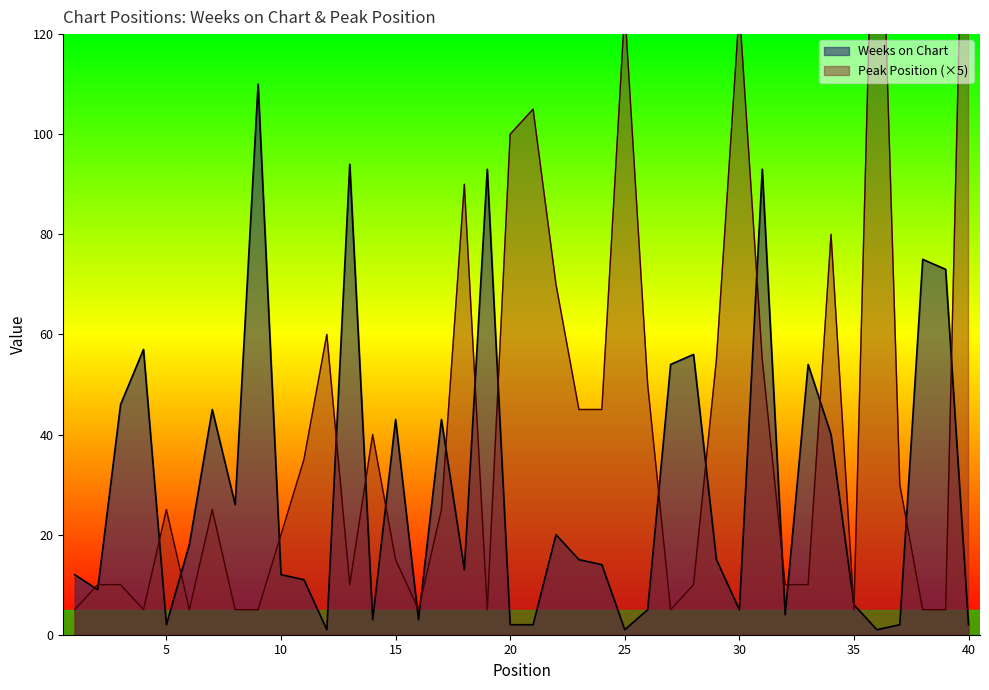

What are all the series names shown in the legend?

Weeks on Chart, Peak Position